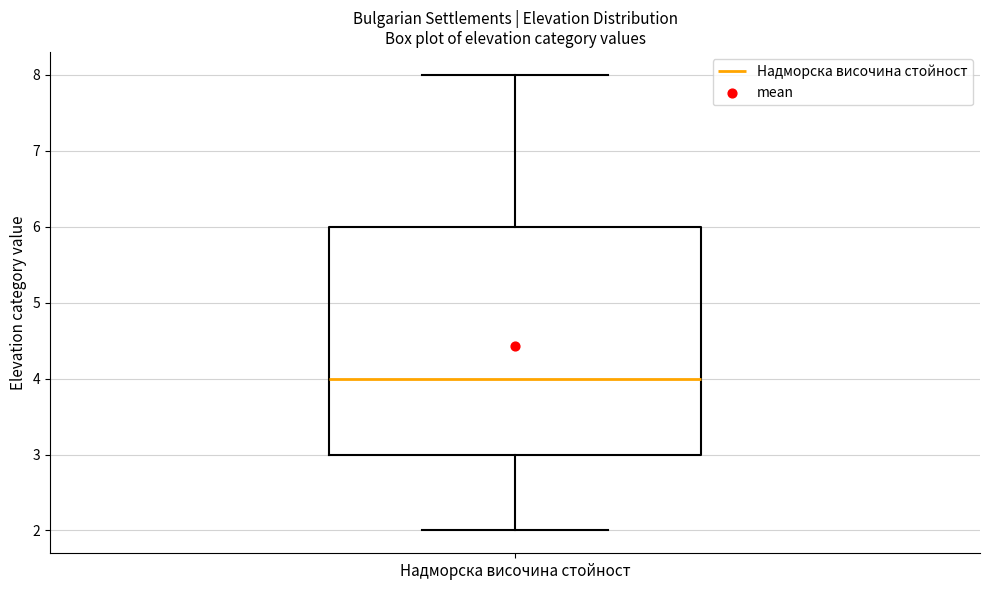

Transcribe this box plot: give where the median line is, the range the box spans, and where the two whiskers end, as read against the y-axis. The values are not printed on the chart, so give them approximately, as read against the axis.

median 4, box 3 to 6, whiskers 2 to 8